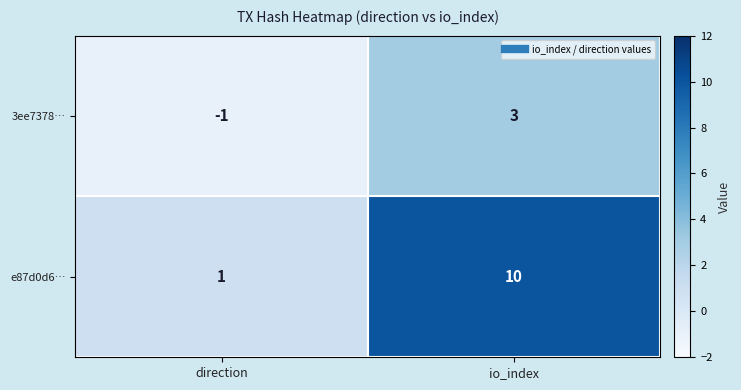

What is the difference between the maximum and minimum values in the e87d0d6… series?

9